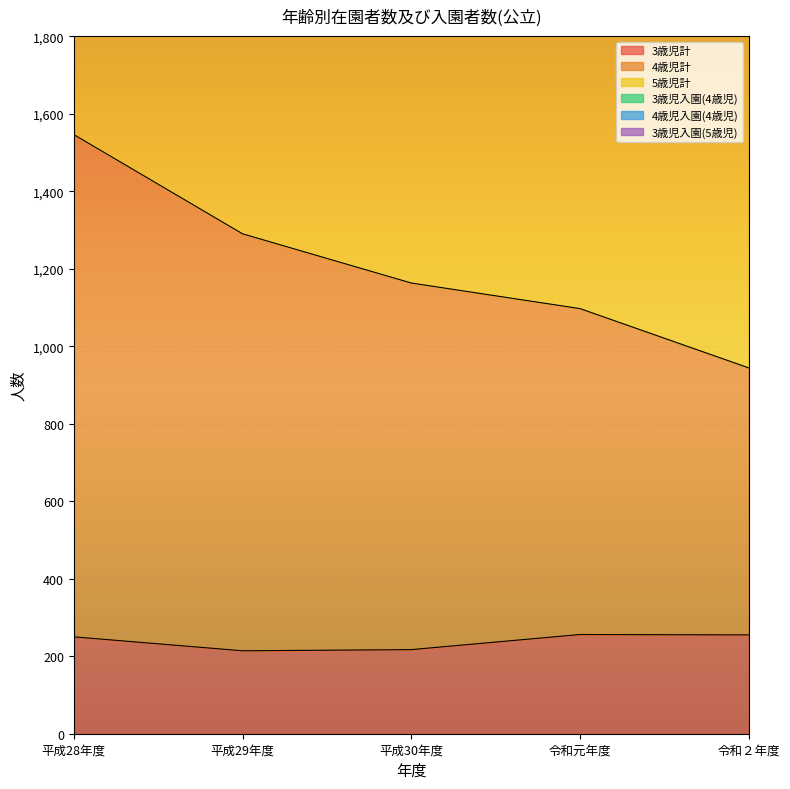

True or false: 3歳児計 and 4歳児計 cross at least once.

False